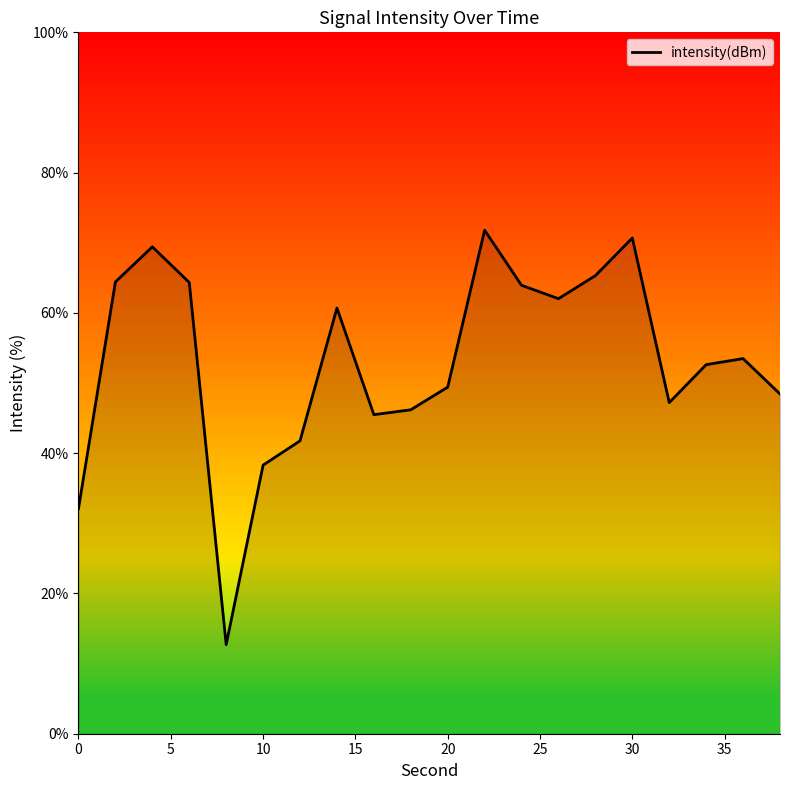

What is the difference between the maximum and second lowest values?

39.7